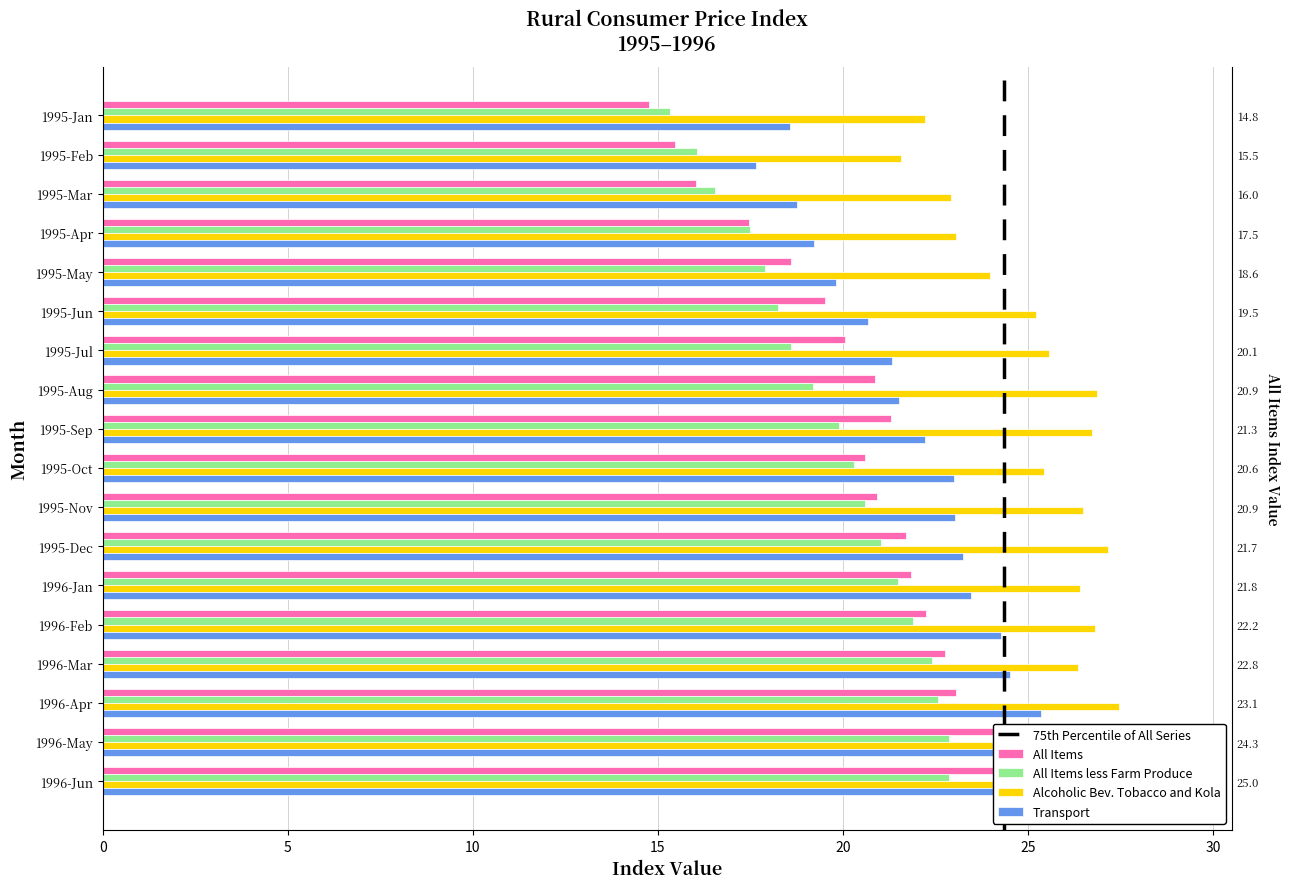

What is the average value of the All Items less Farm Produce series?

19.7